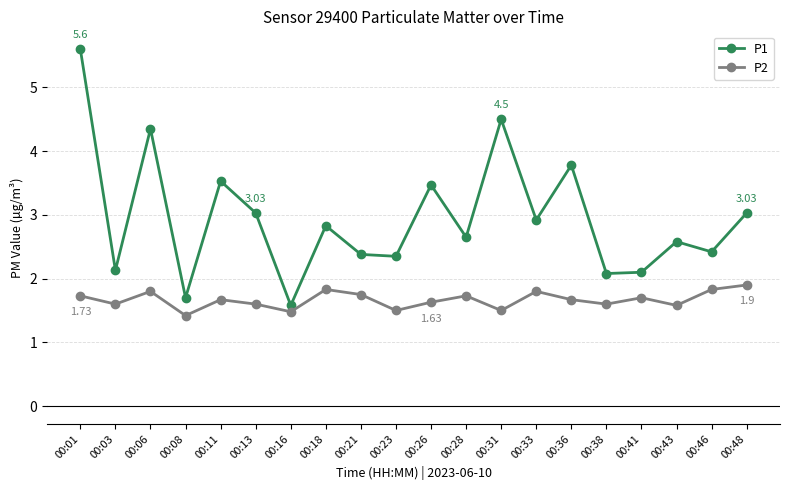

What is the difference between the P1 values at 00:06 and 00:18?

1.5